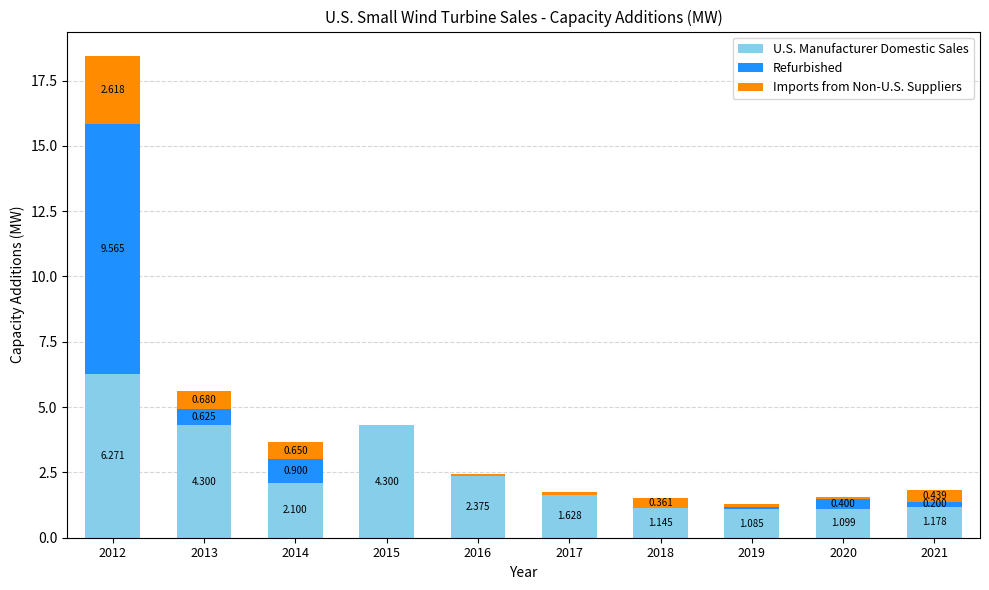

What is the difference between the Refurbished values at 2018 and 2019?

0.1